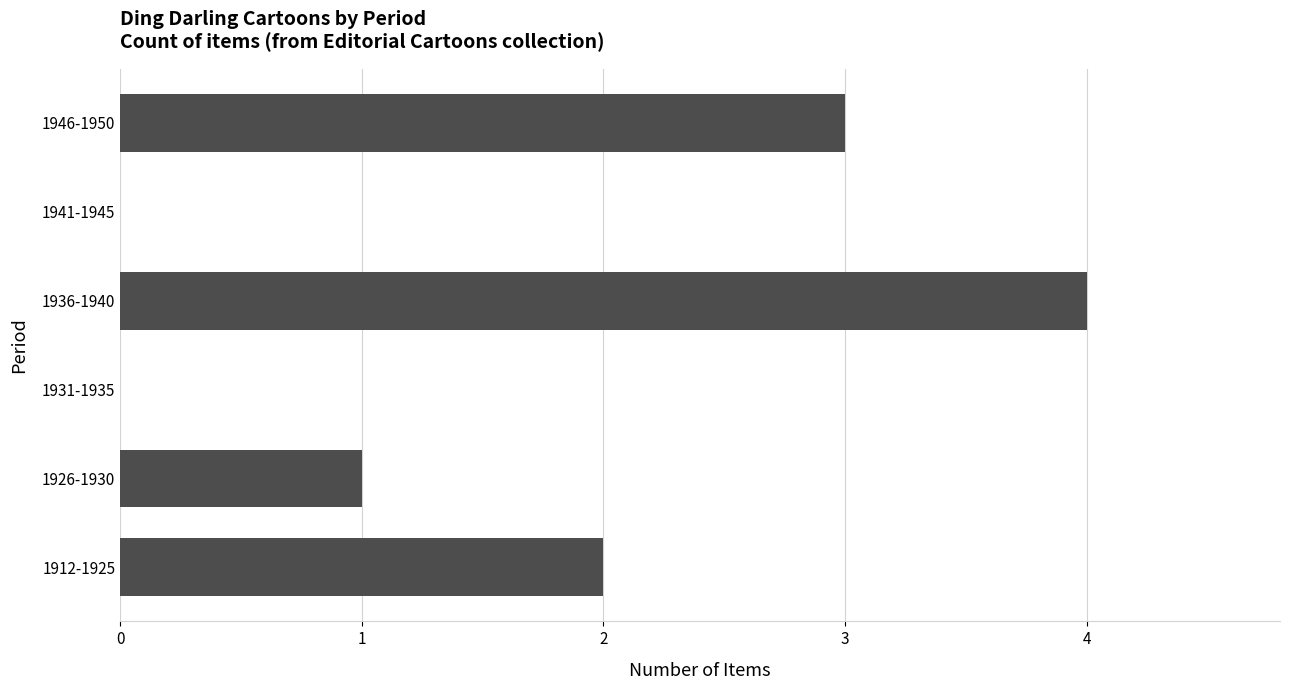

Reading top to bottom, what are all the values shown in this chart?

1946-1950=3	1941-1945=0	1936-1940=4	1931-1935=0	1926-1930=1	1912-1925=2